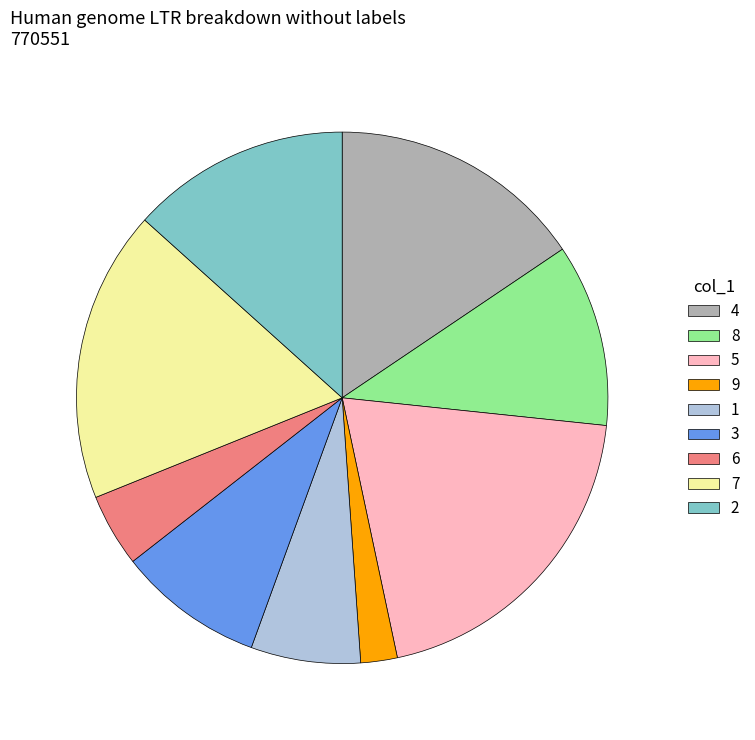

Which slice is the largest?

5